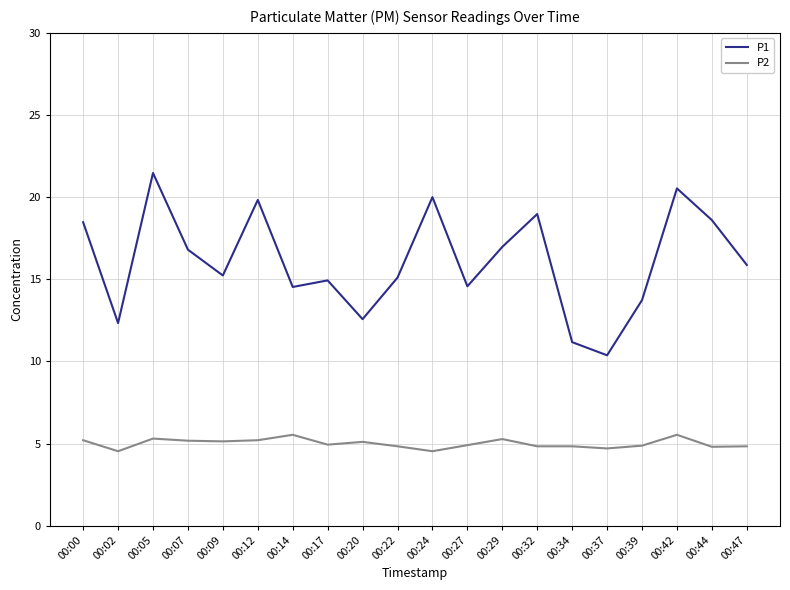

What is the total value across all series at 00:00?

23.7